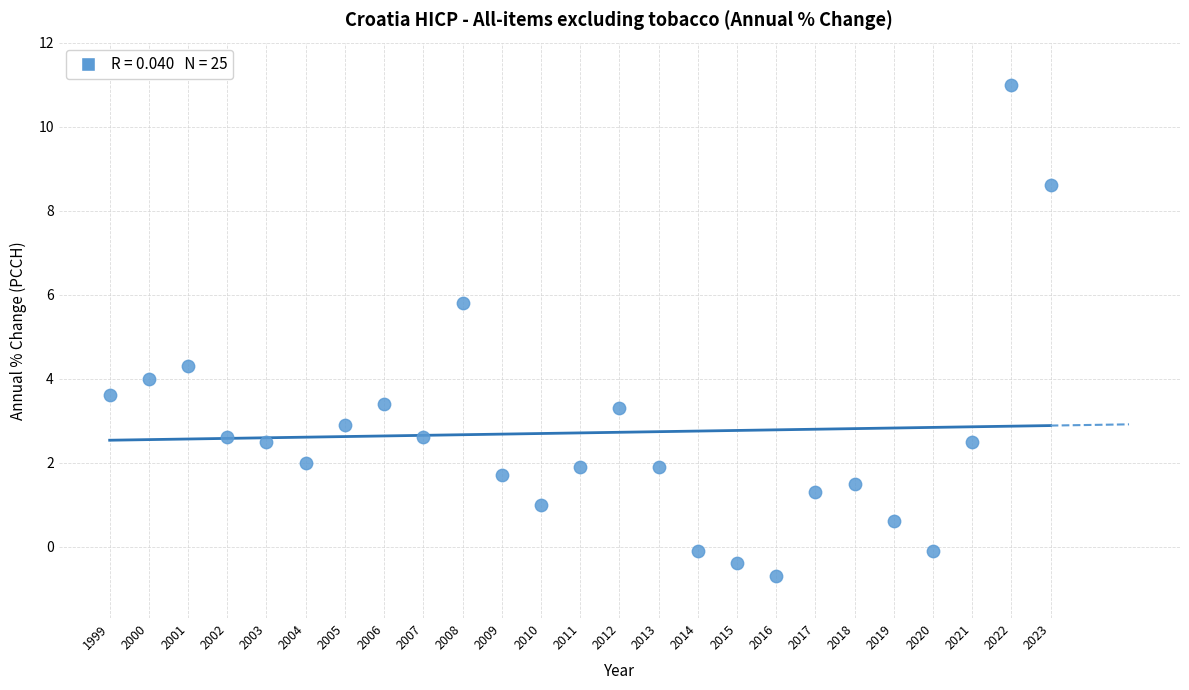

What is the range of X values (max minus min)?

24.0